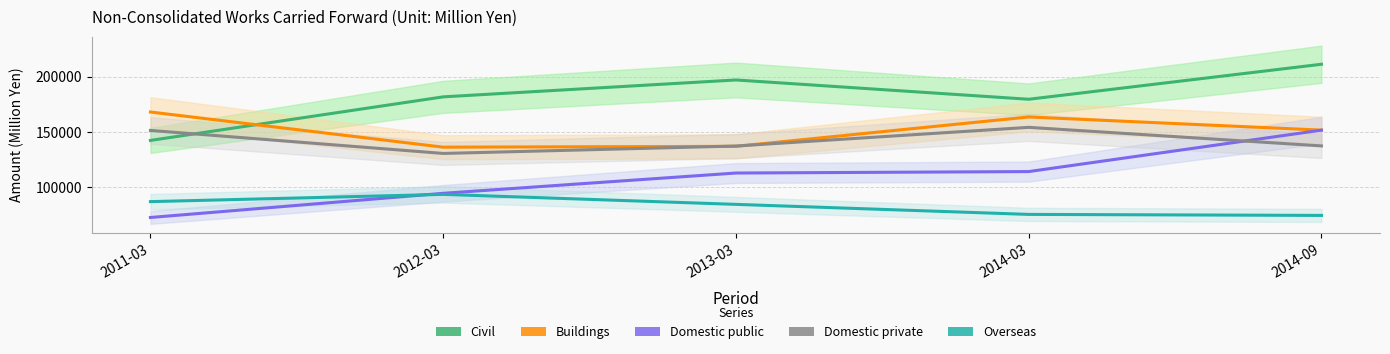

How many interior local peaks does the Domestic private series have?

1